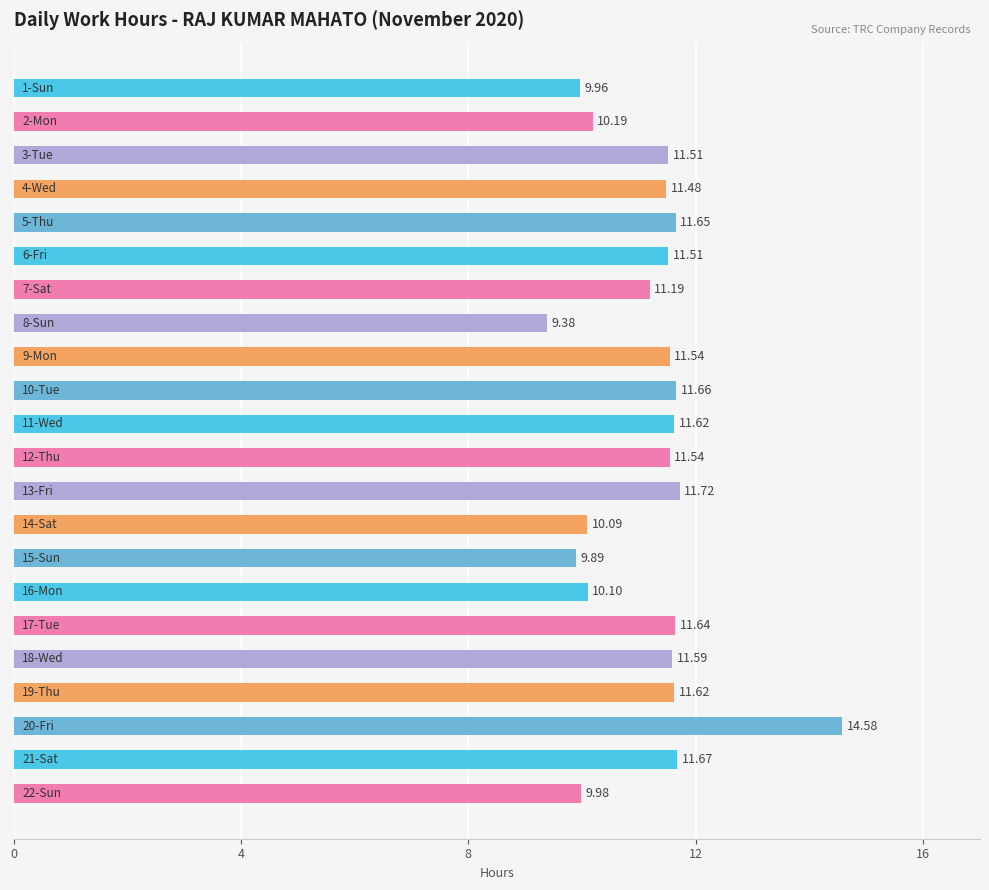

What is the difference between the maximum and second lowest values?

4.7